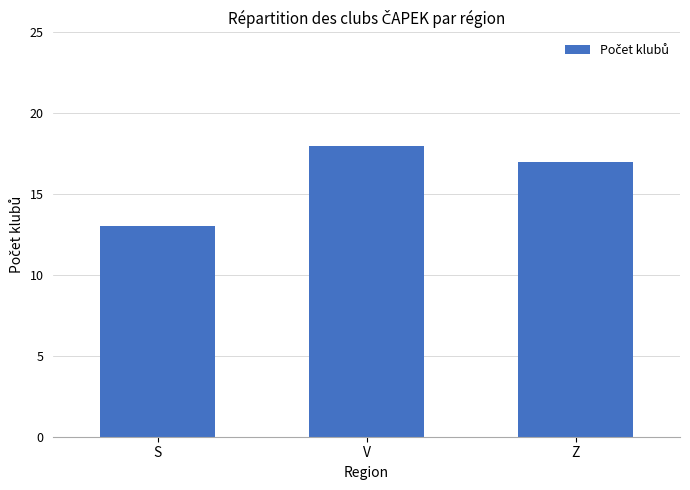

Rank the categories by value from lowest to highest.

S, Z, V